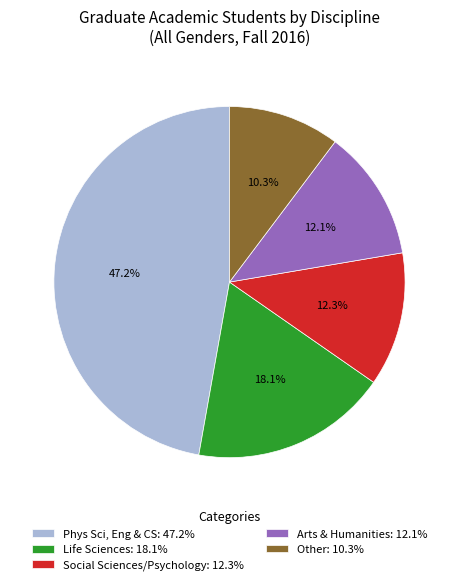

To the nearest percent, what is the difference between the Phys Sci, Eng & CS and Life Sciences slice percentages?

29%